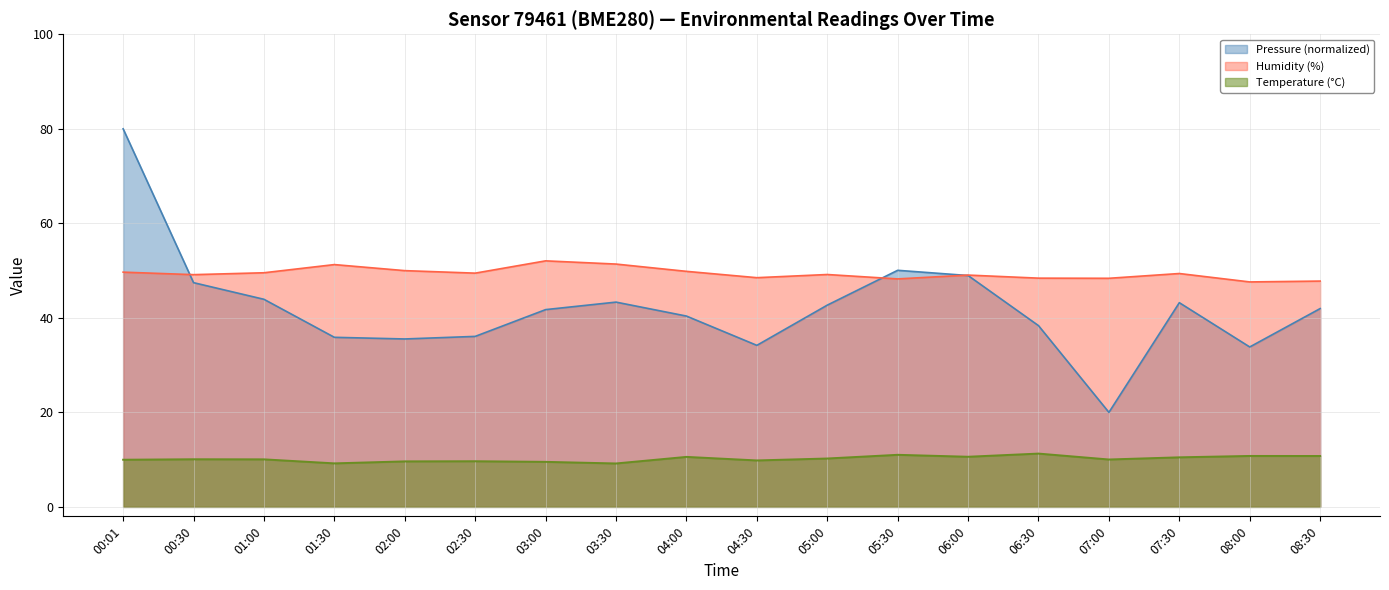

Rank the series by their maximum value, from highest to lowest.

Pressure (normalized), Humidity (%), Temperature (°C)